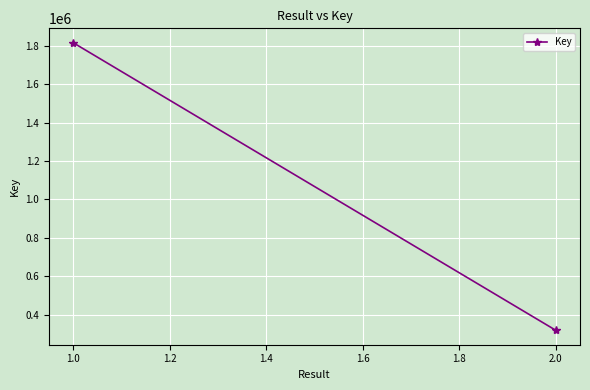

What is the difference between the maximum and minimum values?

1499929